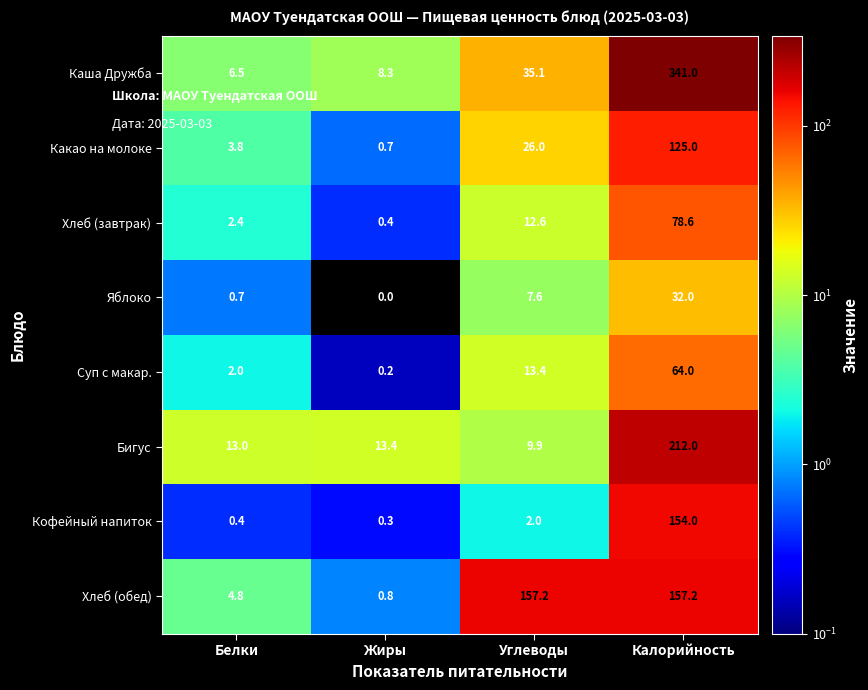

What is the difference between the maximum and second lowest values in the Хлеб (обед) series?

152.4